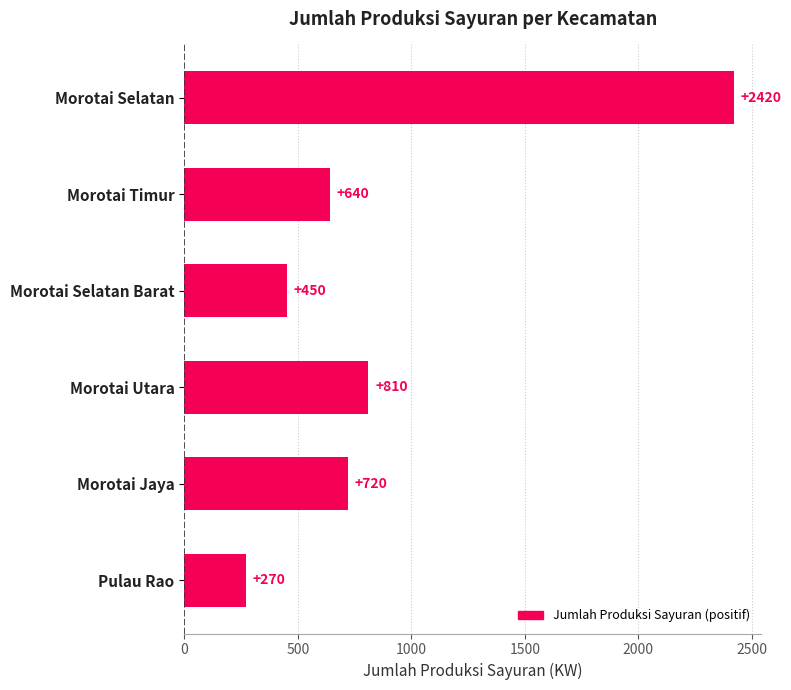

Count the number of categories in the chart.

6